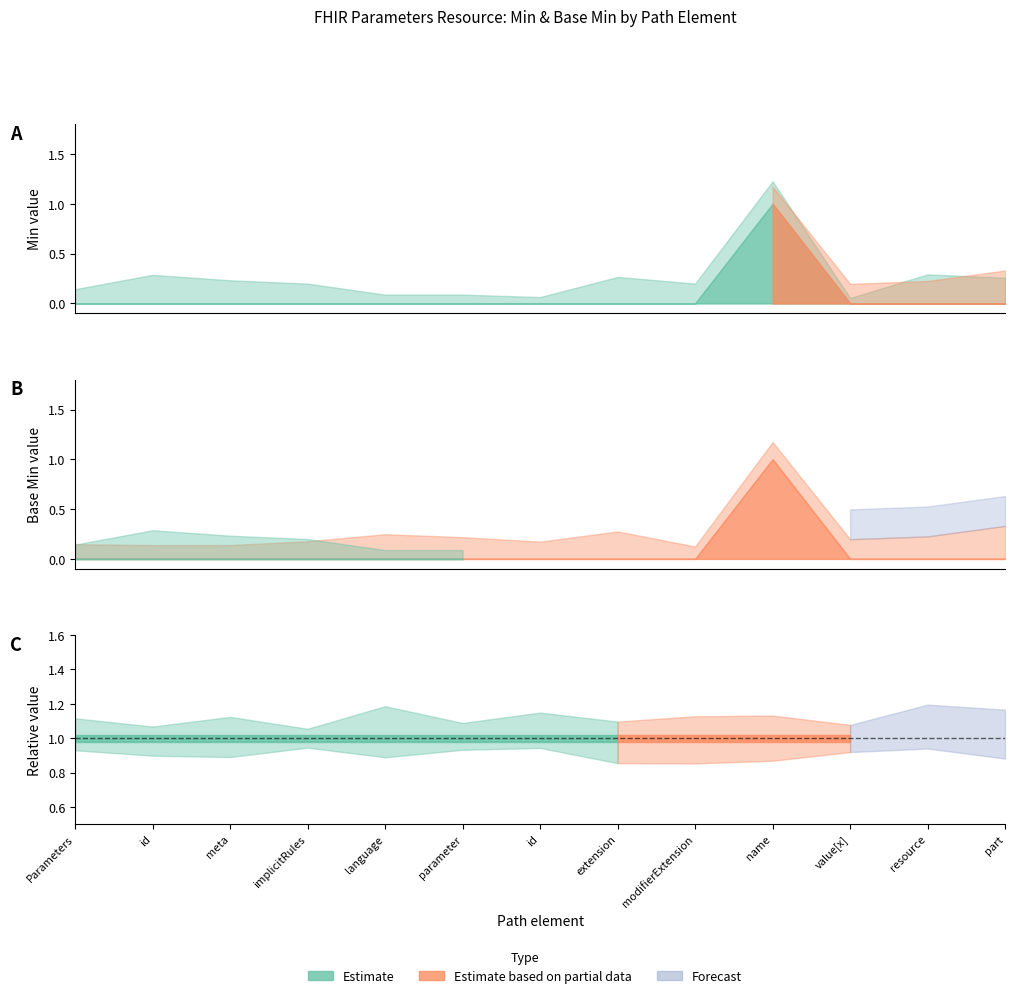

Is the value of Base Min at Parameters.parameter.value[x] greater than the value of Min at Parameters.parameter.value[x]?

No